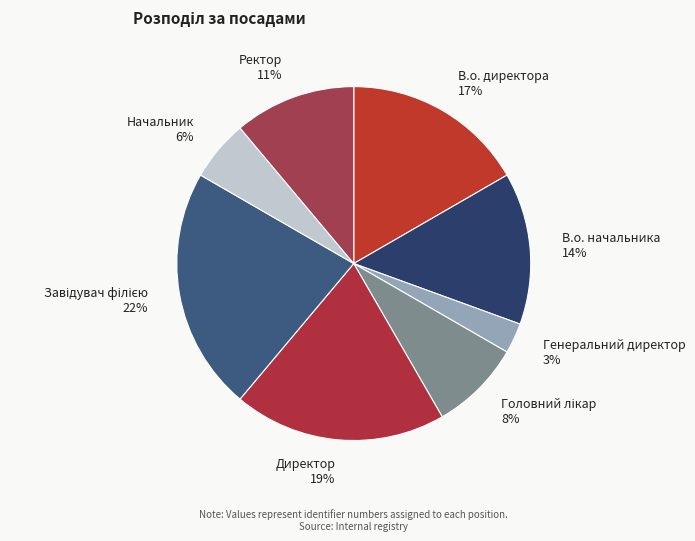

Between В.о. начальника and Директор, which is larger?

Директор